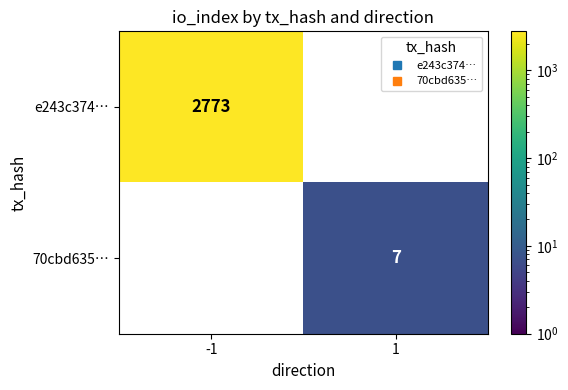

Count the number of data series in this chart.

2